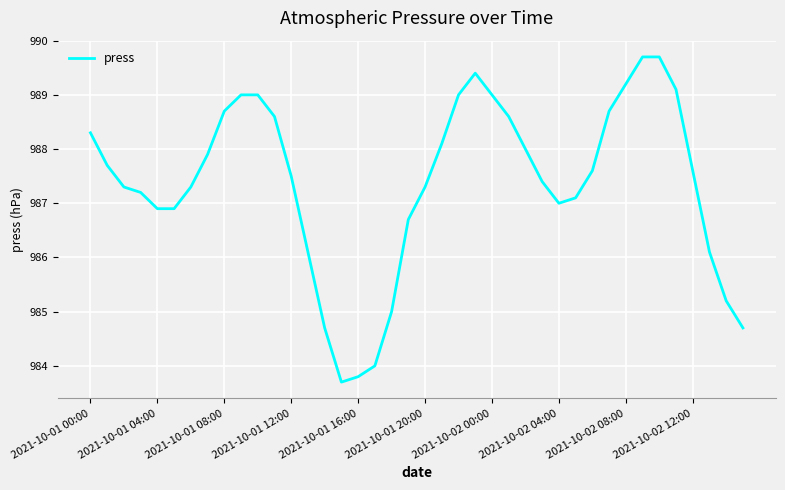

What is the difference between the maximum and minimum values?

6.0